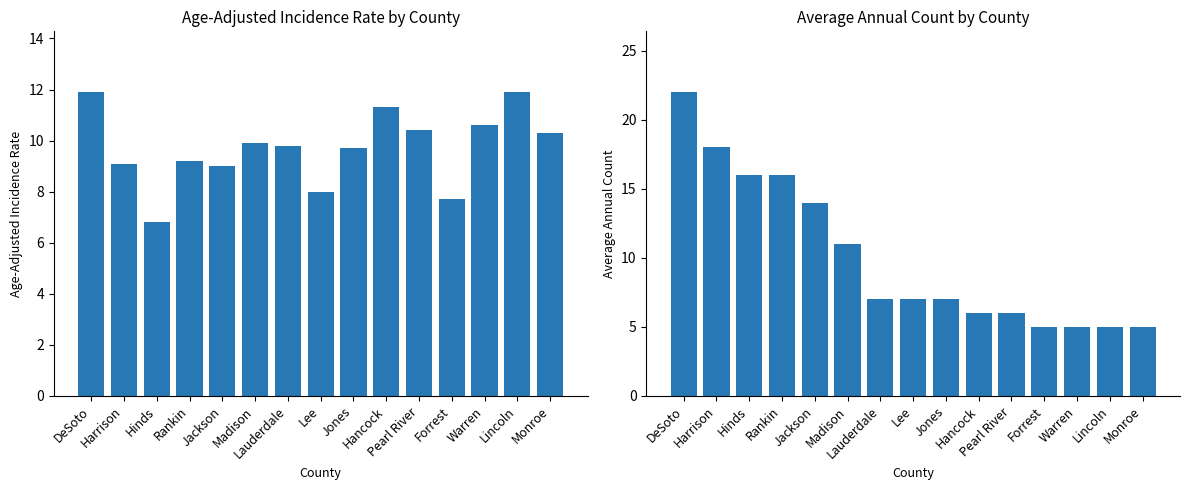

Does the chart contain stacked bars?

No